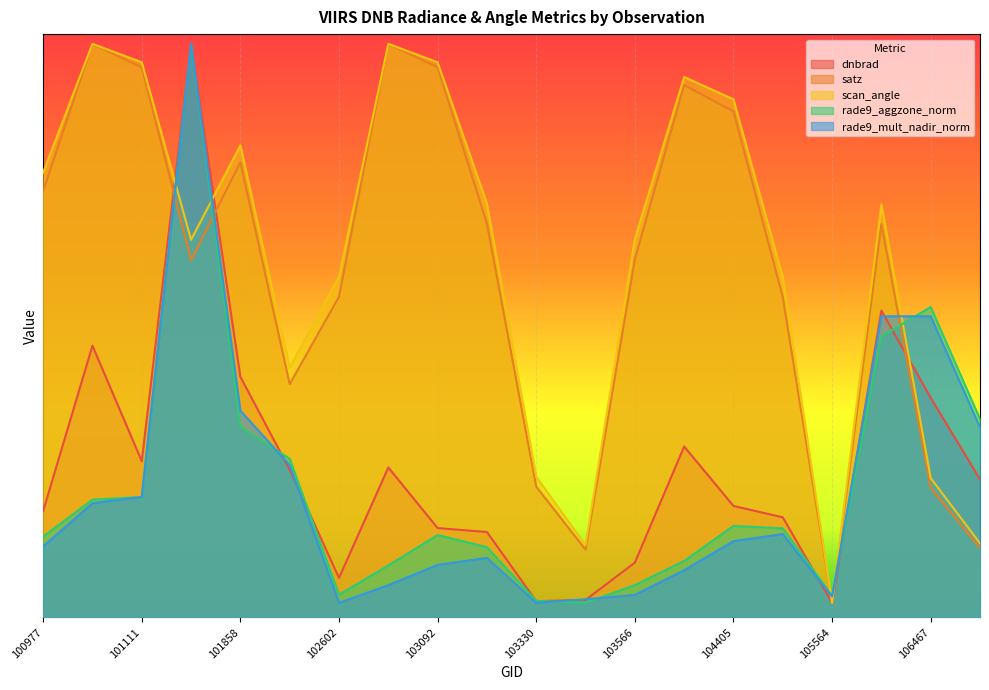

What is the sum of all scan_angle values?

147.9